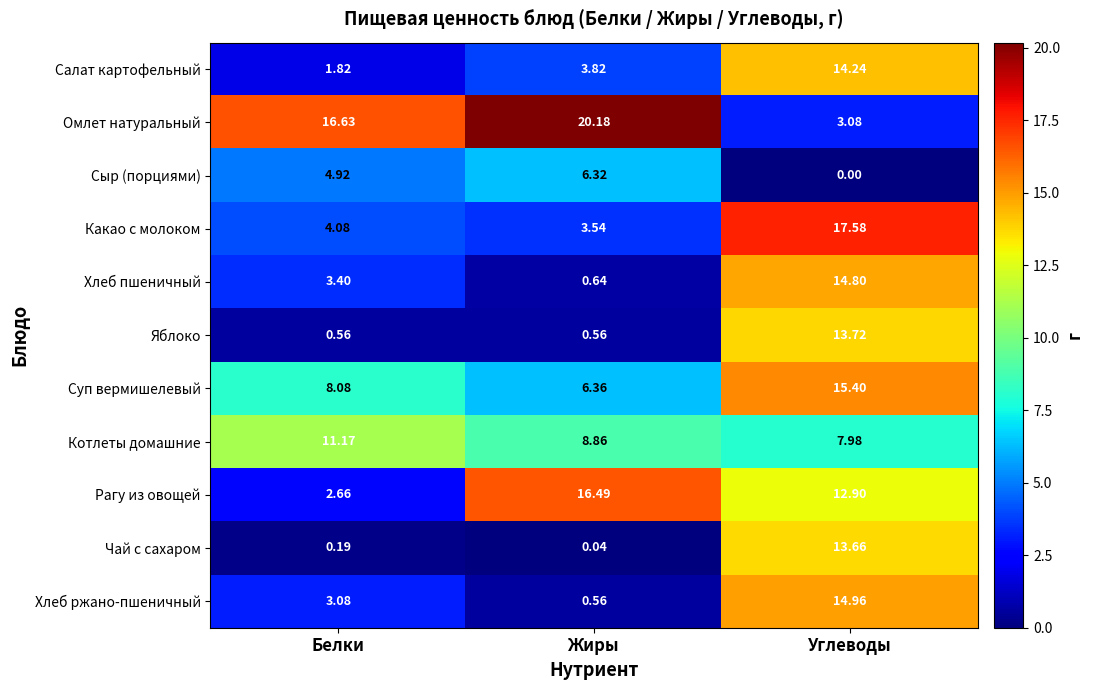

Which label corresponds to the largest value in the chart?

Жиры